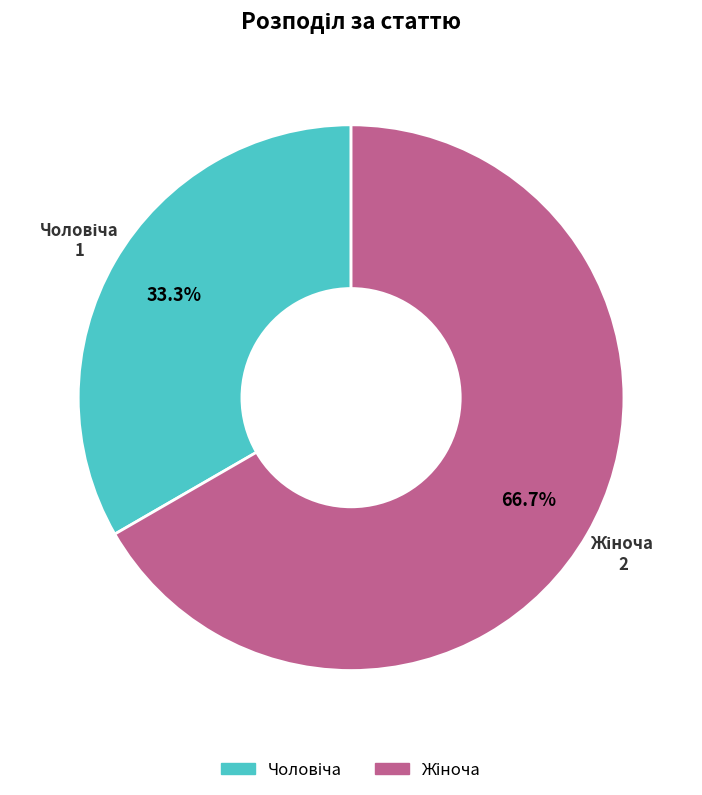

How many slices are in this pie chart?

2